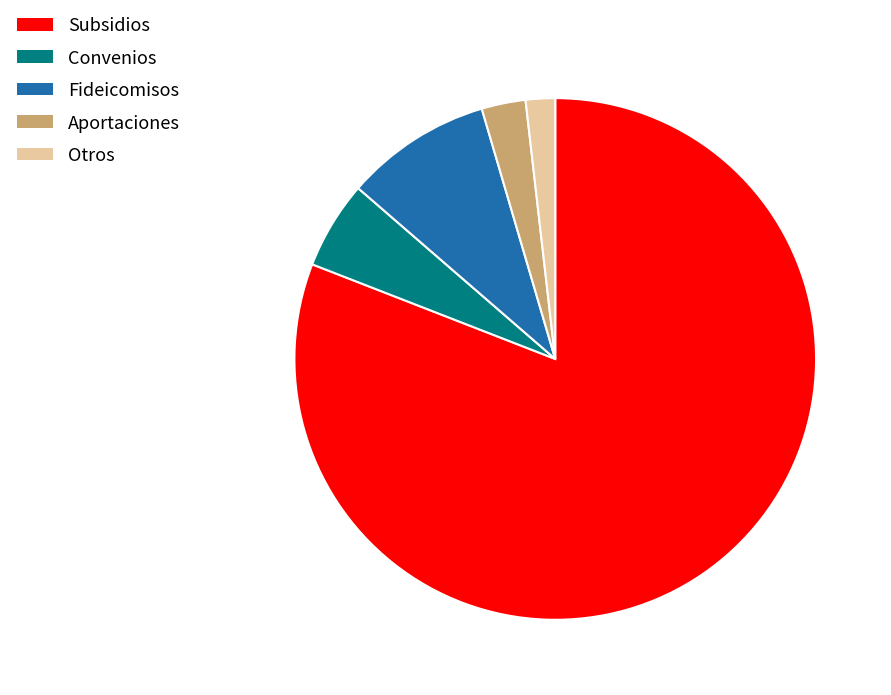

Does any single category account for the majority?

Yes